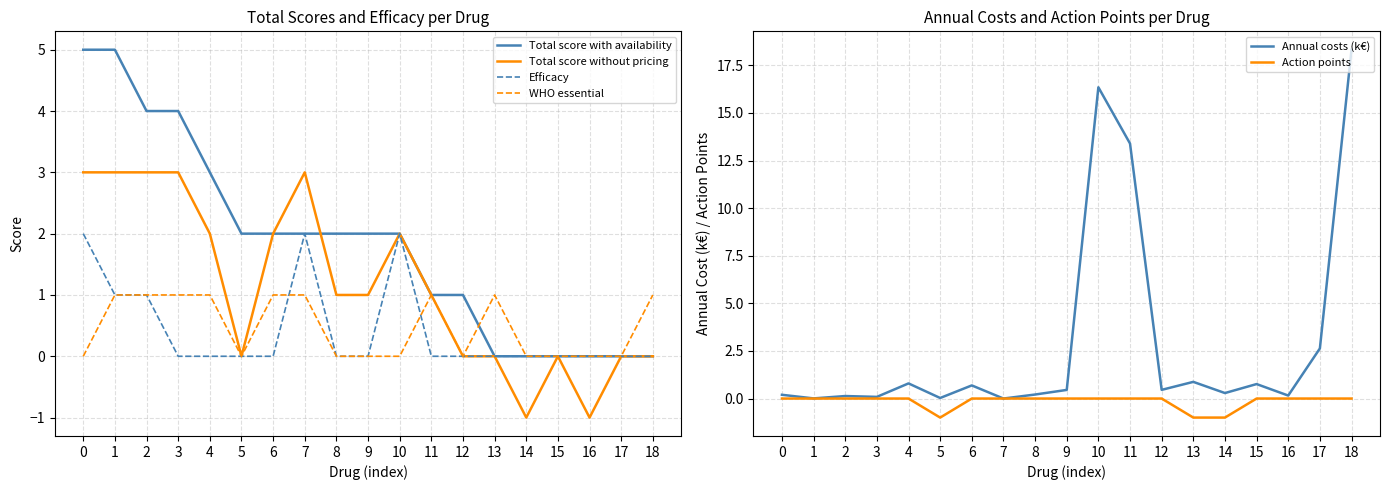

True or false: WHO essential and Total score without pricing intersect in this chart.

False